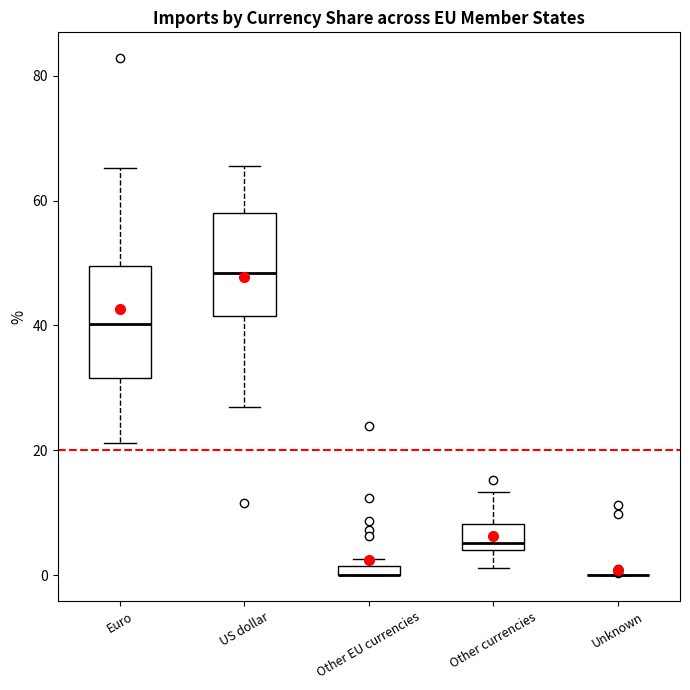

Where is the upper edge of the box for Other EU currencies on the y-axis? The values are not printed on the chart, so give them approximately, as read against the axis.

2